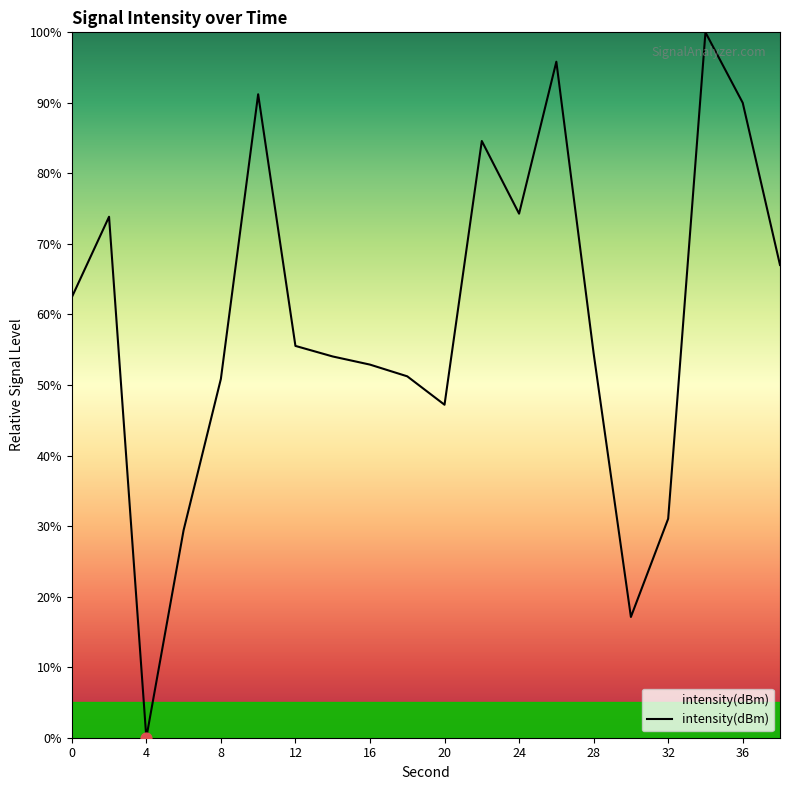

What is the greatest value displayed?

100.0